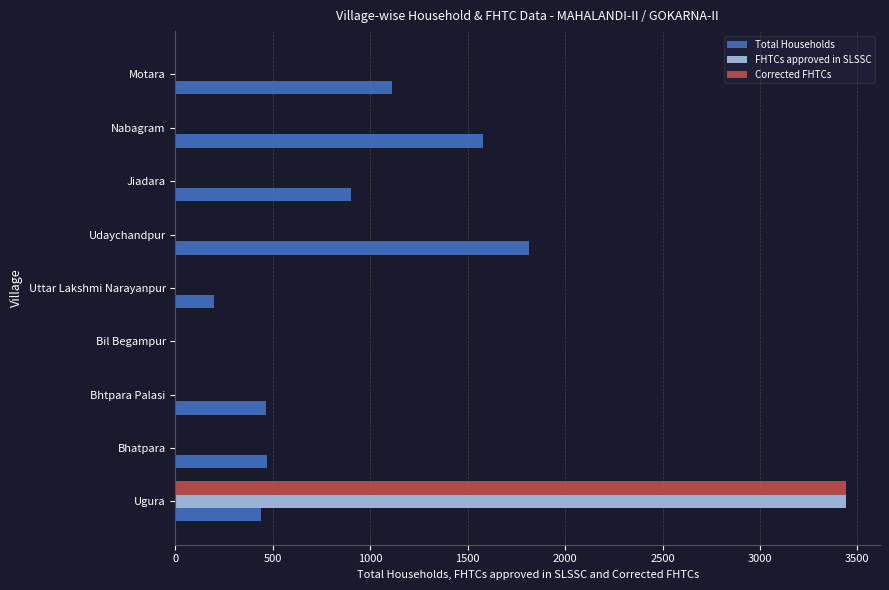

Which series changed the most between Bhtpara Palasi and Nabagram?

Total Households